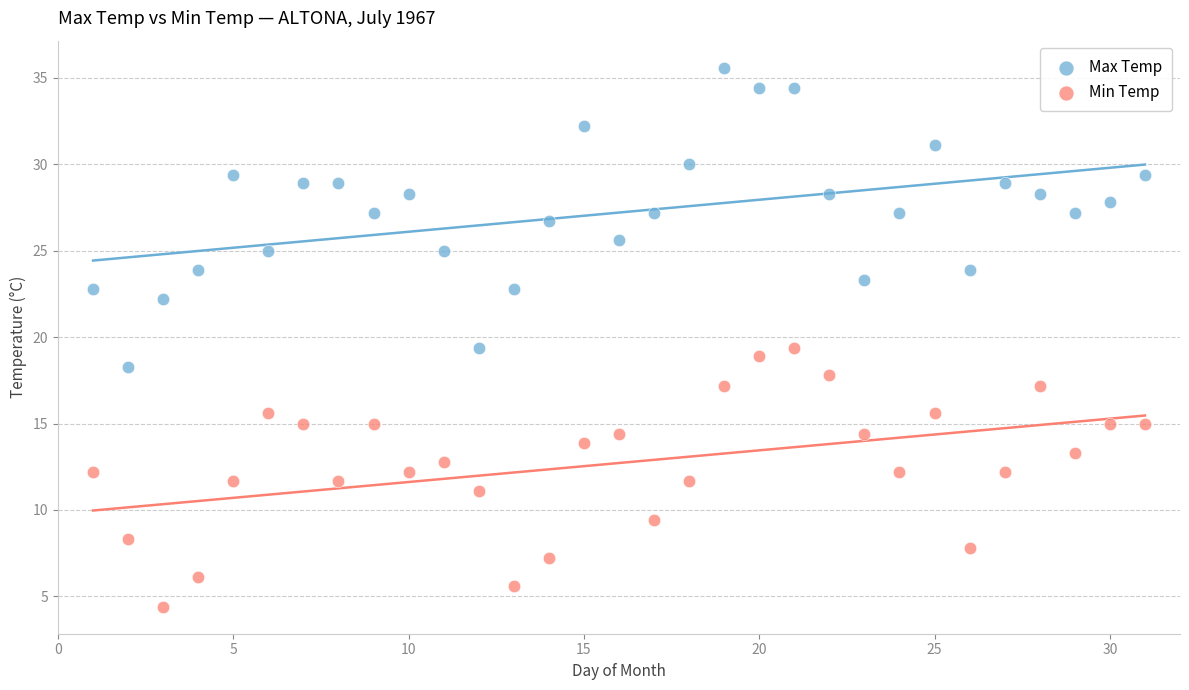

What is the X range (max minus min) for the scatter plot?

30.0